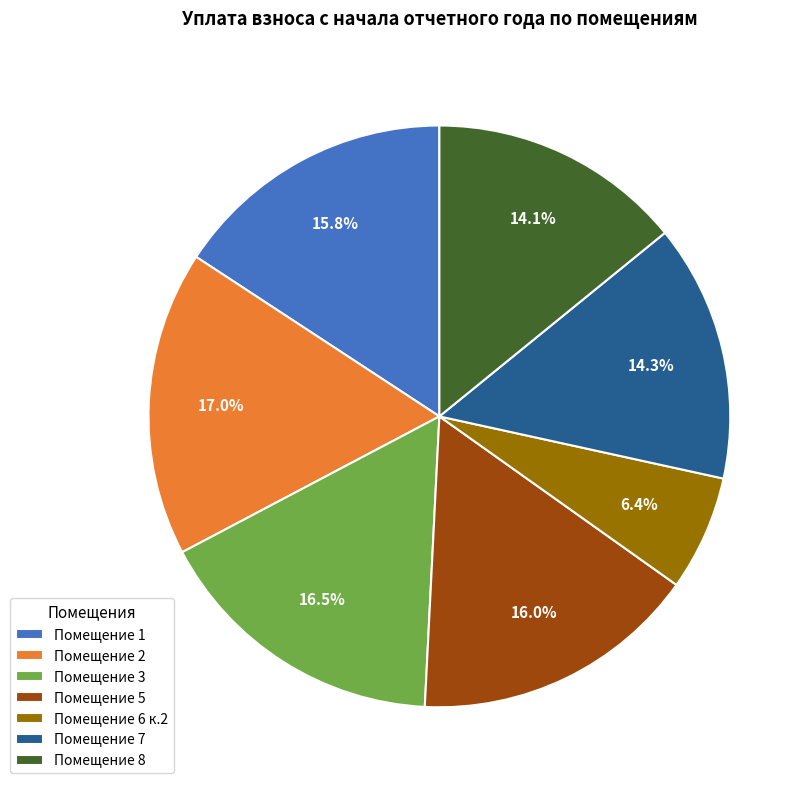

Which slice is the smallest?

Помещение 6 к.2